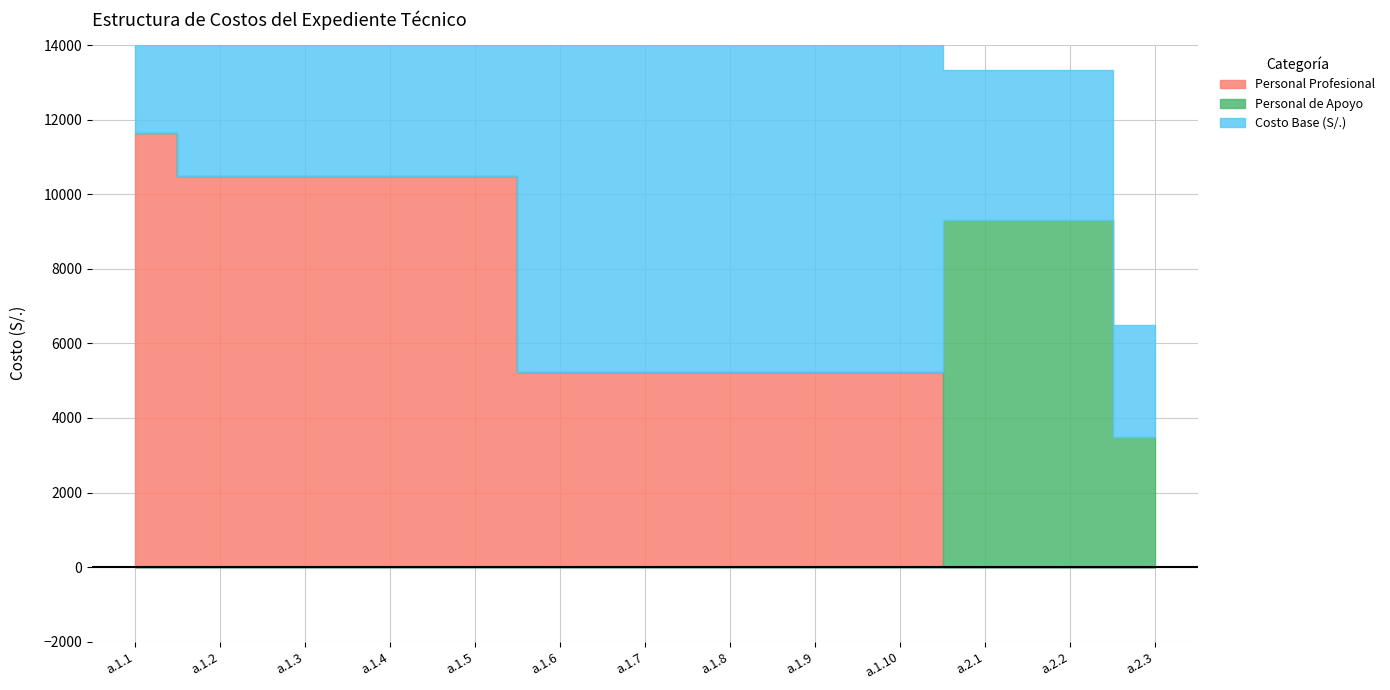

Which has a higher value, a.1.4 or a.1.9?

a.1.4